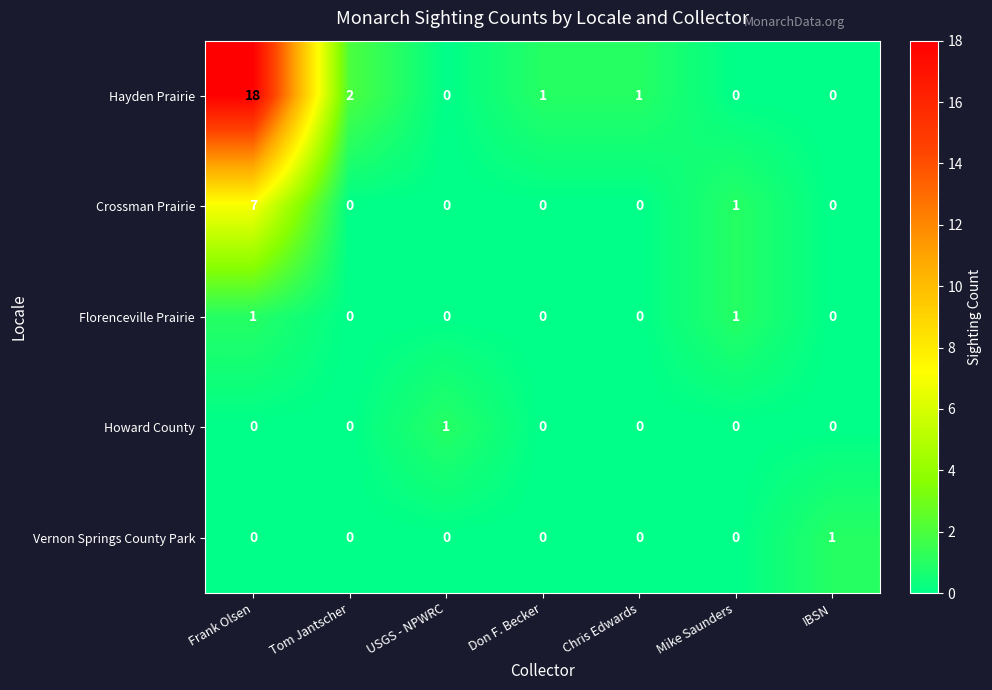

The value of Florenceville Prairie at Mike Saunders is 0. True or false?

False